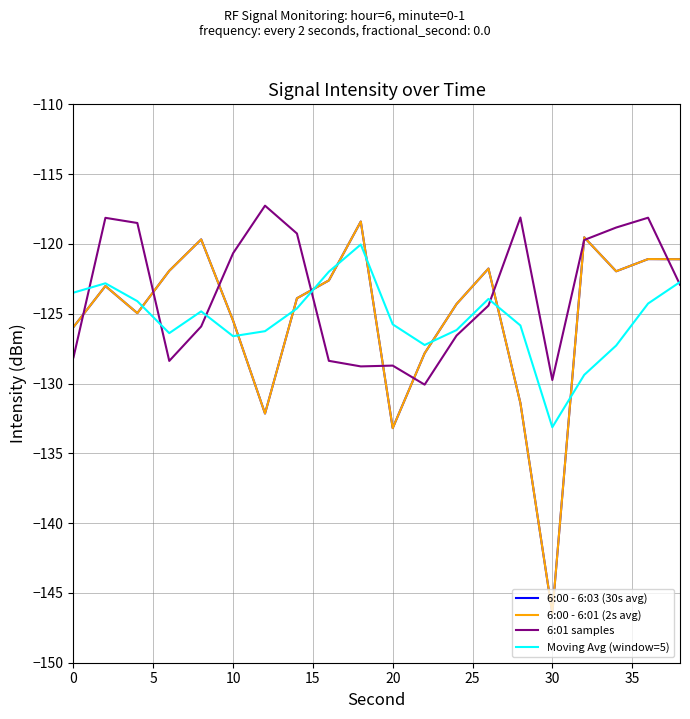

Does the chart have visible grid lines?

Yes